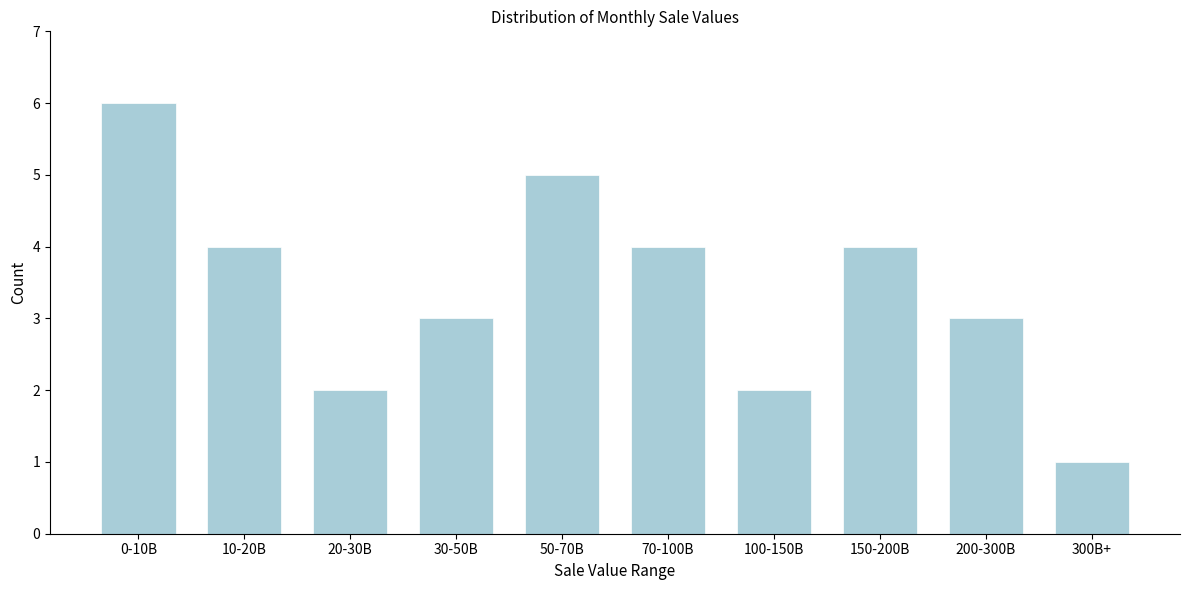

Reading left to right, transcribe all the data shown in this chart.

6	4	2	3	5	4	2	4	3	1